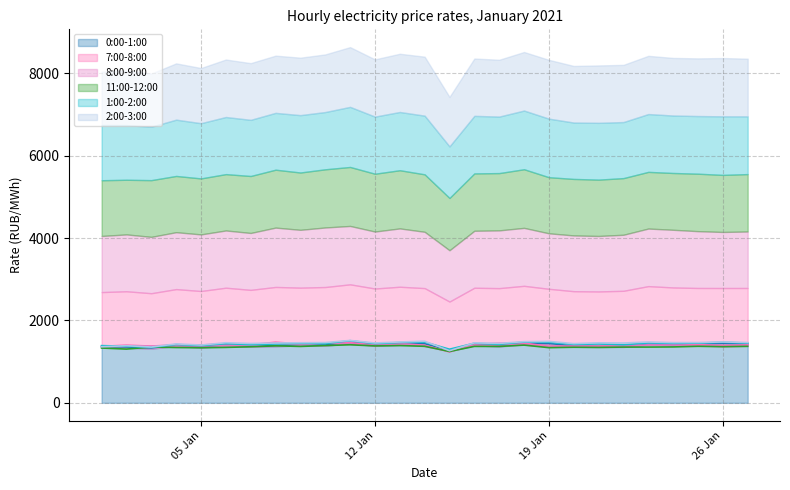

What is the smallest value displayed?

1234.5